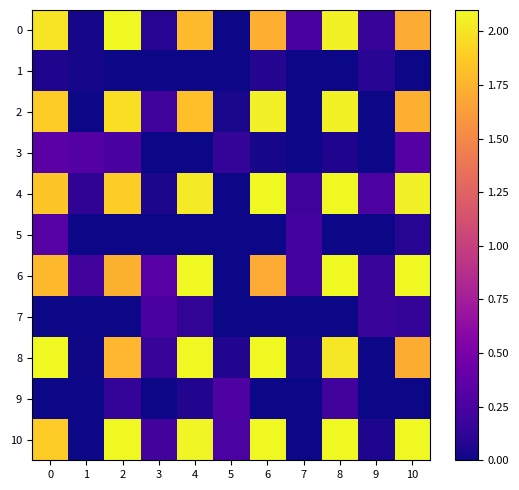

List the series in order of their peak value, lowest first.

1, 7, 9, 5, 3, 2, 0, 4, 6, 8, 10